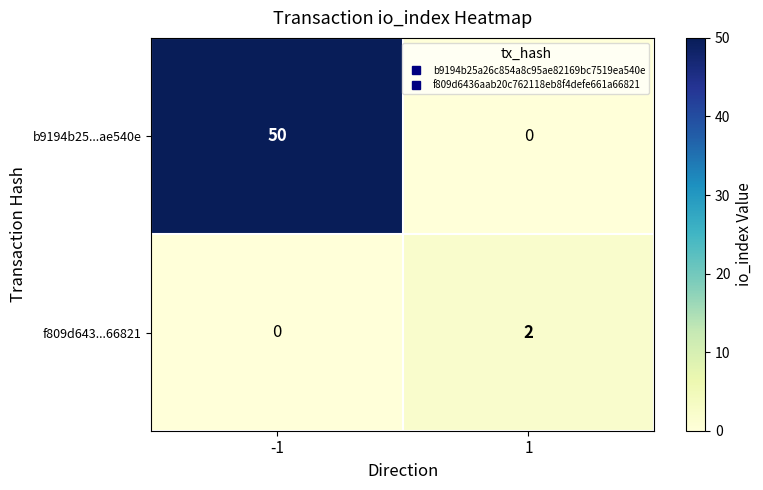

Reading right to left, extract all data points from this chart.

b9194b25...ae540e: 1=0	-1=50
f809d643...66821: 1=2	-1=0